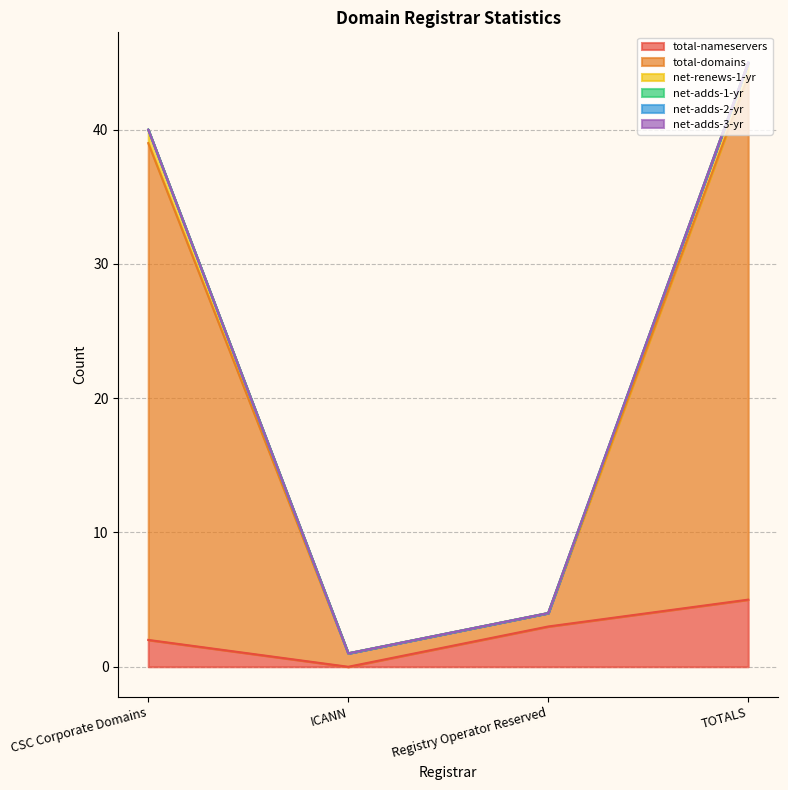

At which category does total-nameservers reach its first local valley?

ICANN